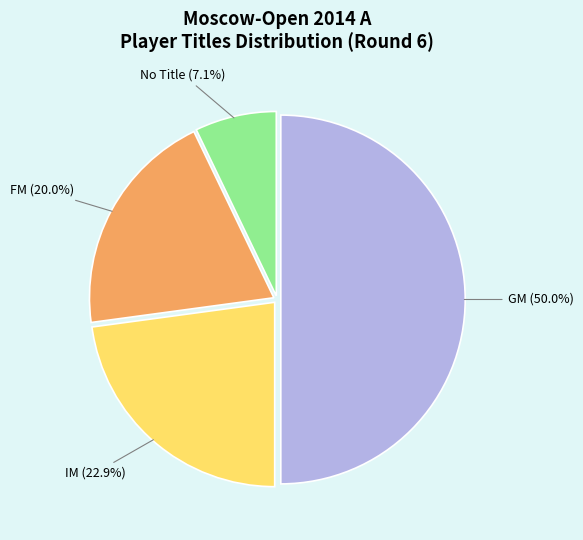

What portion of the pie excludes FM?

80.0%